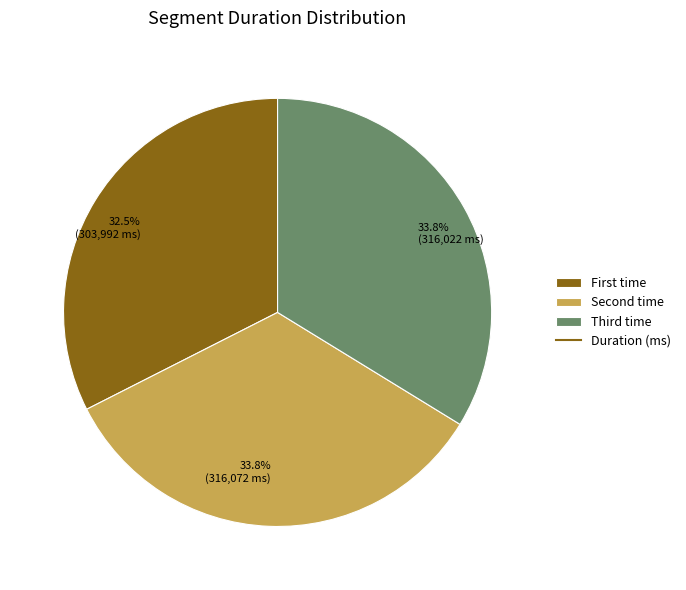

To the nearest percent, what is the average slice percentage?

33%